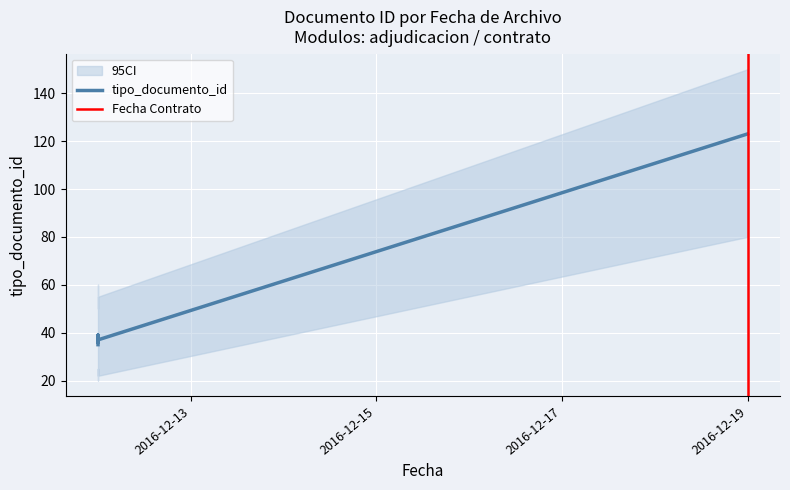

What value does the data have at 2016-12-12, to the nearest 5?

35